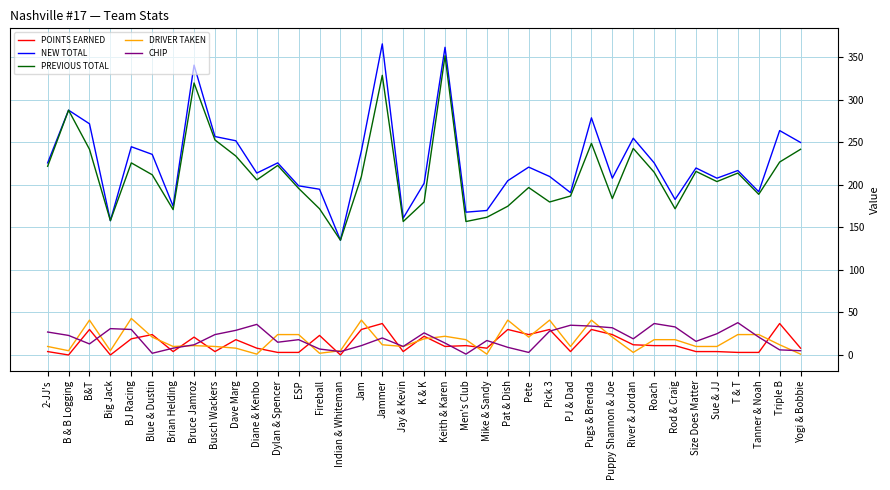

True or false: DRIVER TAKEN has more than 2 points higher than both neighbors.

True